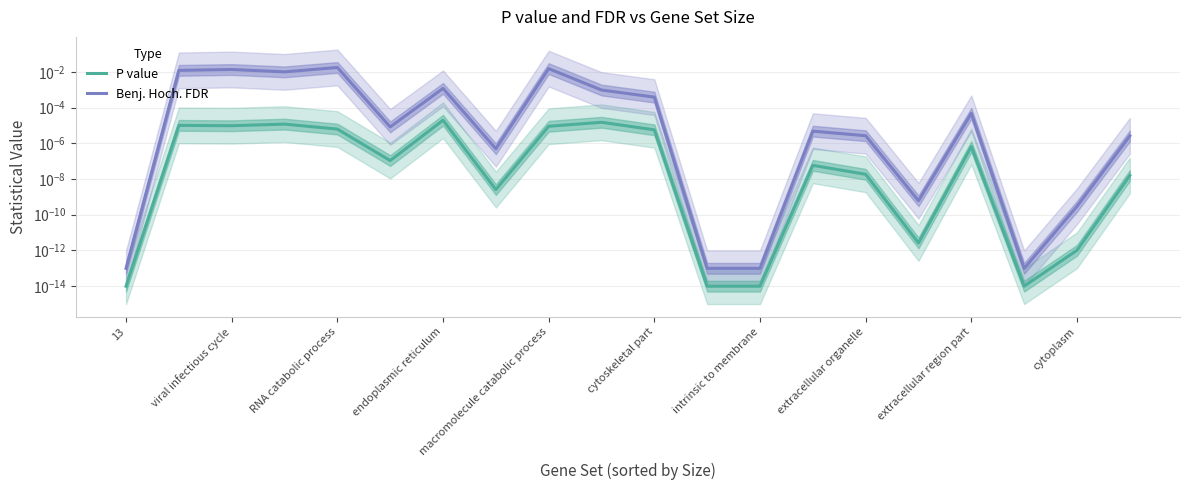

True or false: Benj. Hoch. FDR has a value of 0.0 at 13.

False